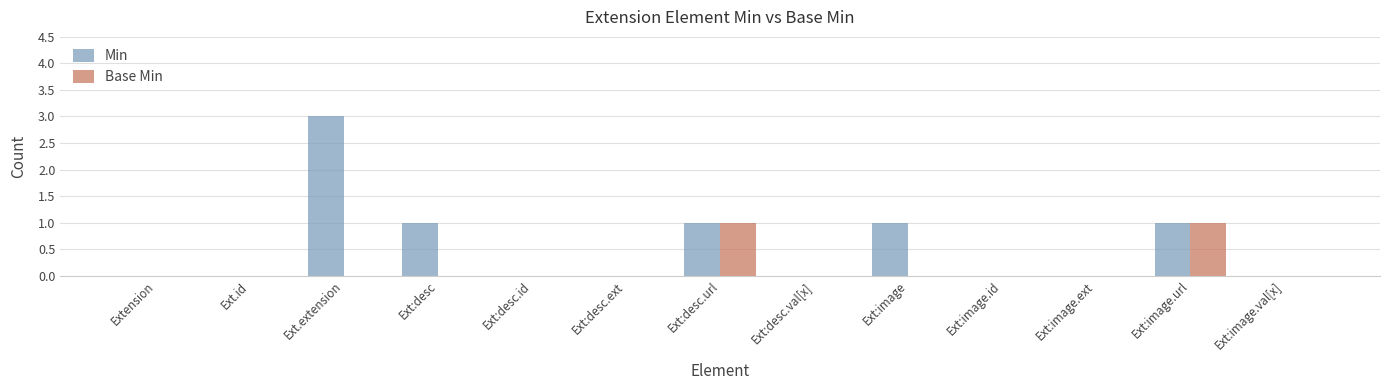

Reading right to left, list all the values displayed in this chart.

Min: 0	1	0	0	1	0	1	0	0	1	3	0	0
Base Min: 0	1	0	0	0	0	1	0	0	0	0	0	0